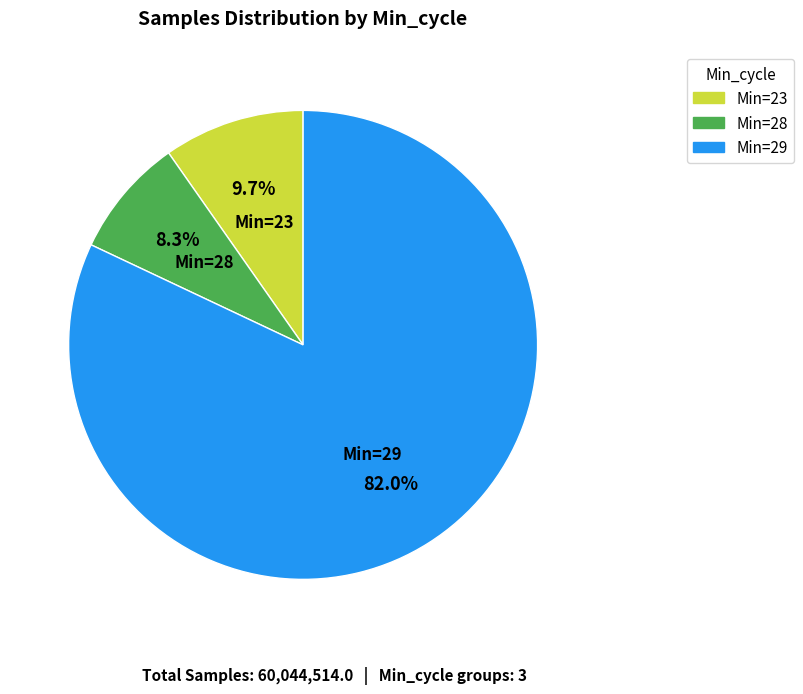

Is there any slice that represents more than half of the pie?

Yes